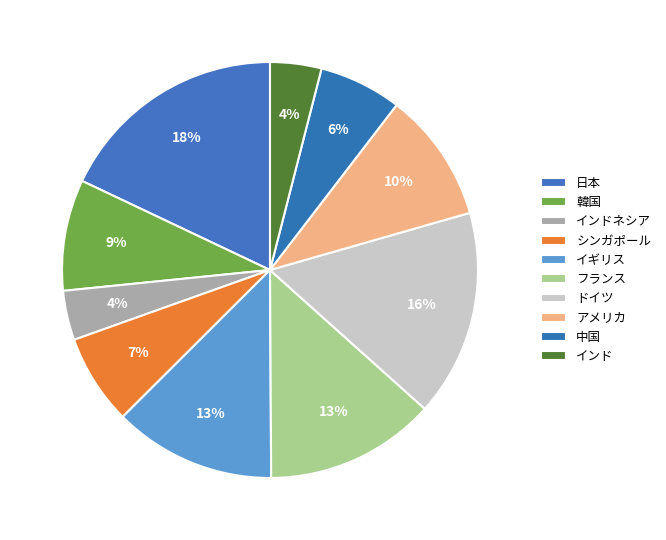

To the nearest percent, what is the average slice percentage?

10%